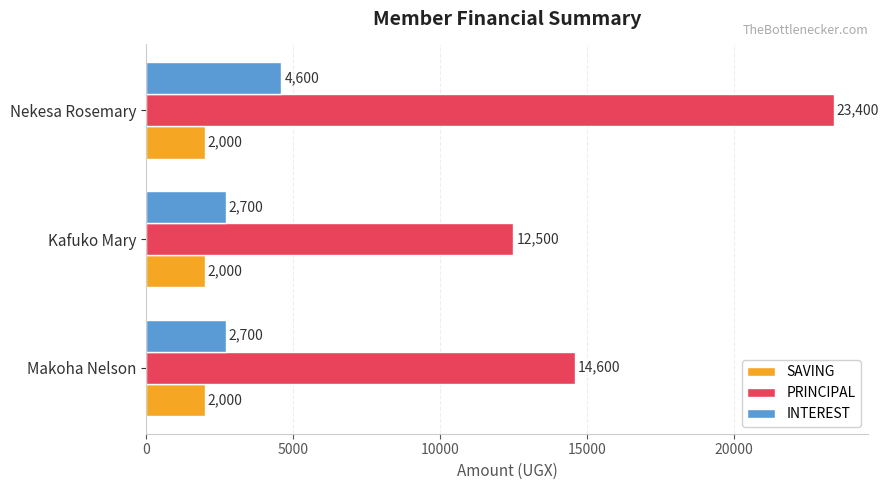

True or false: SAVING has a value of 2000 at Nekesa Rosemary.

True